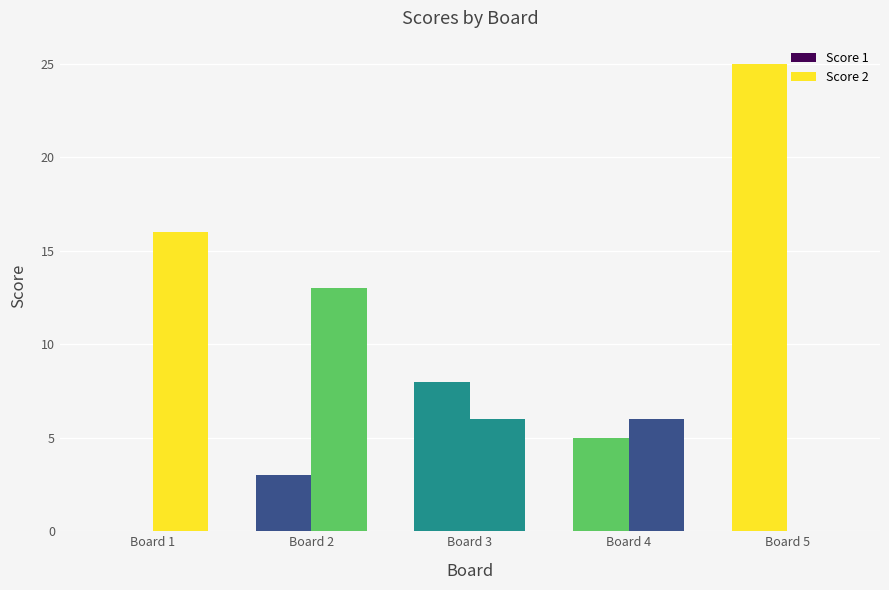

Are the bars grouped side by side (vs. stacked)?

Yes